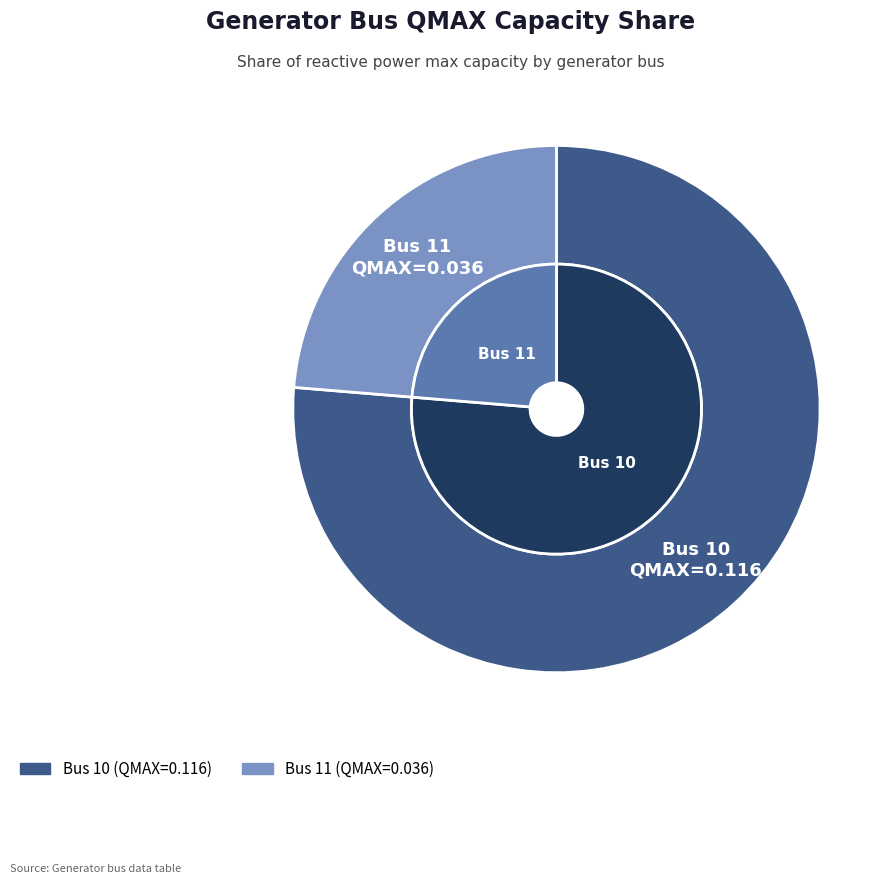

Is there any slice that represents more than half of the pie?

Yes